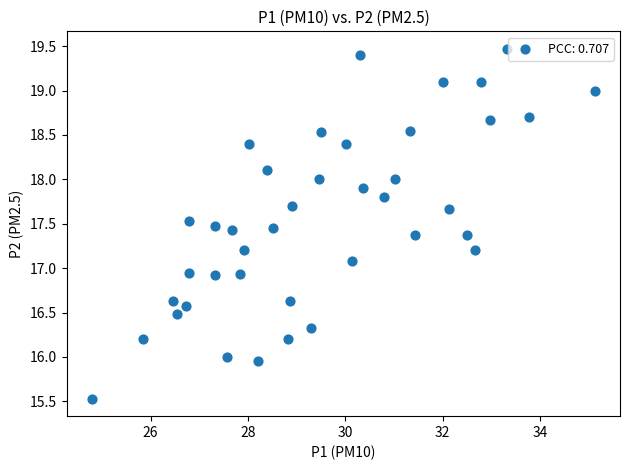

What is the range of X values (max minus min)?

10.3